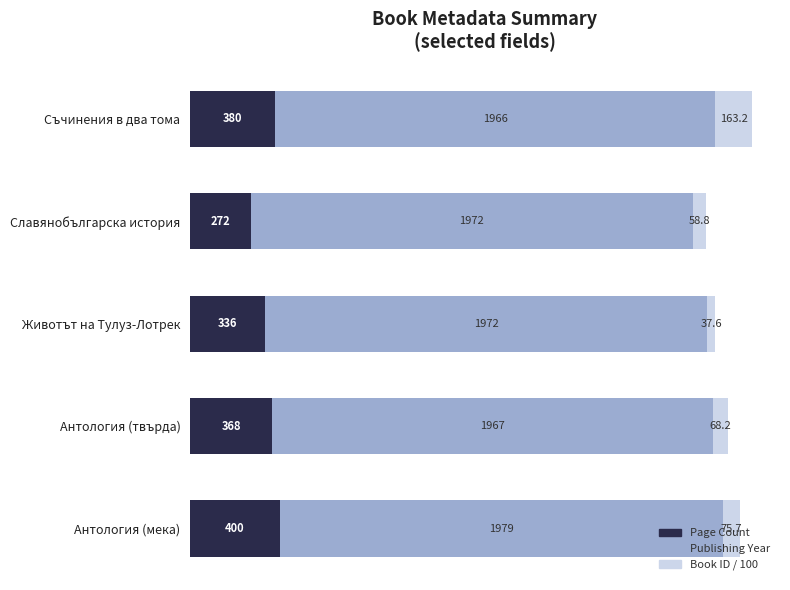

The value of Page Count at Славянобългарска история is 81.7. True or false?

False